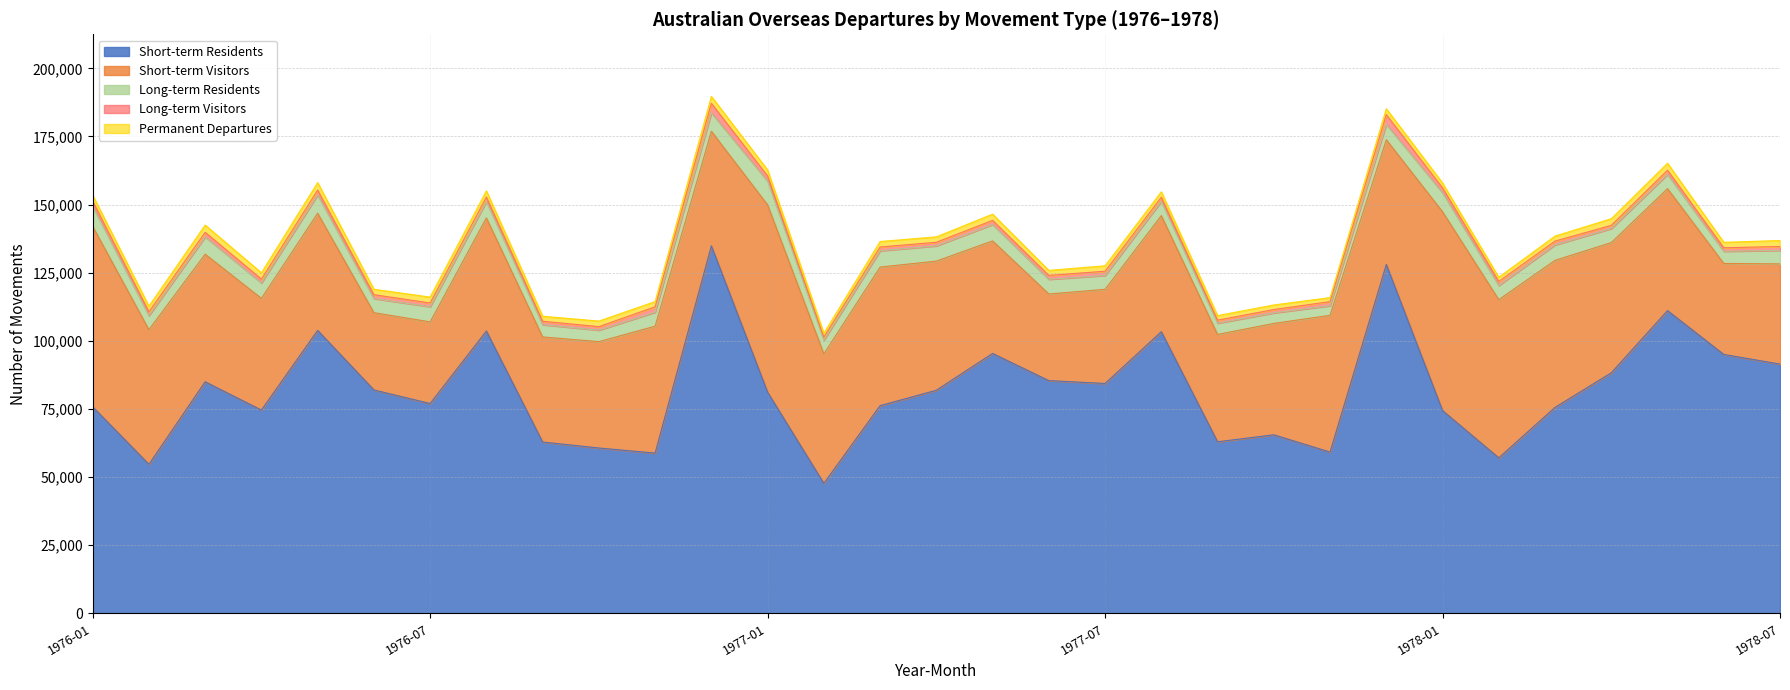

Does the chart display data point markers on the line(s)?

No